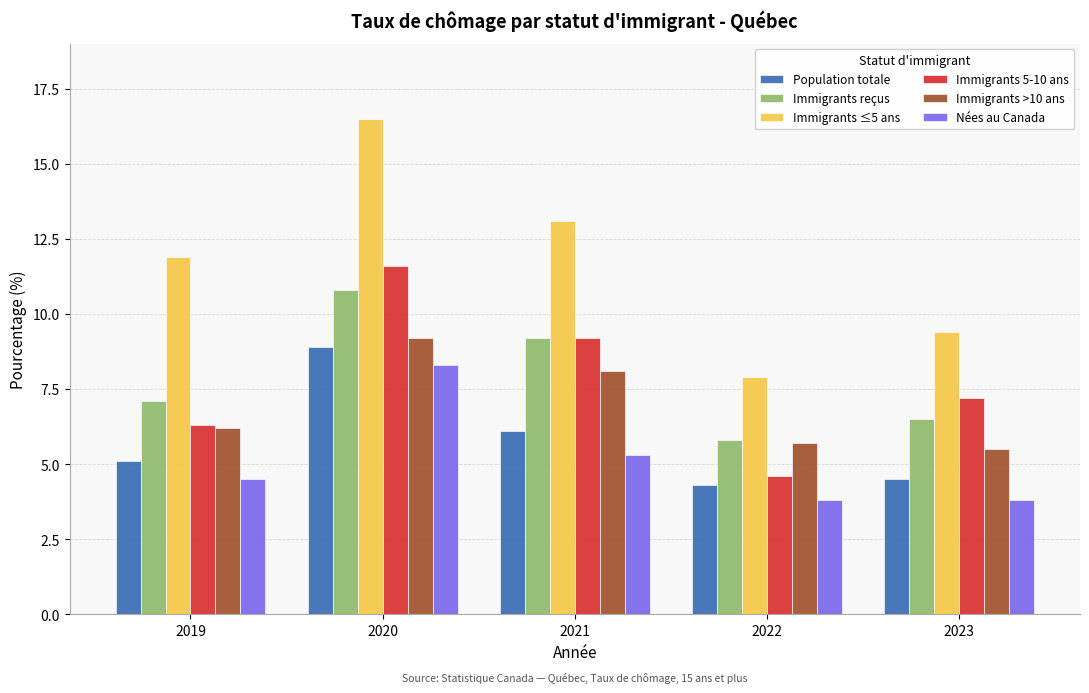

What is the minimum value shown in the chart?

3.8